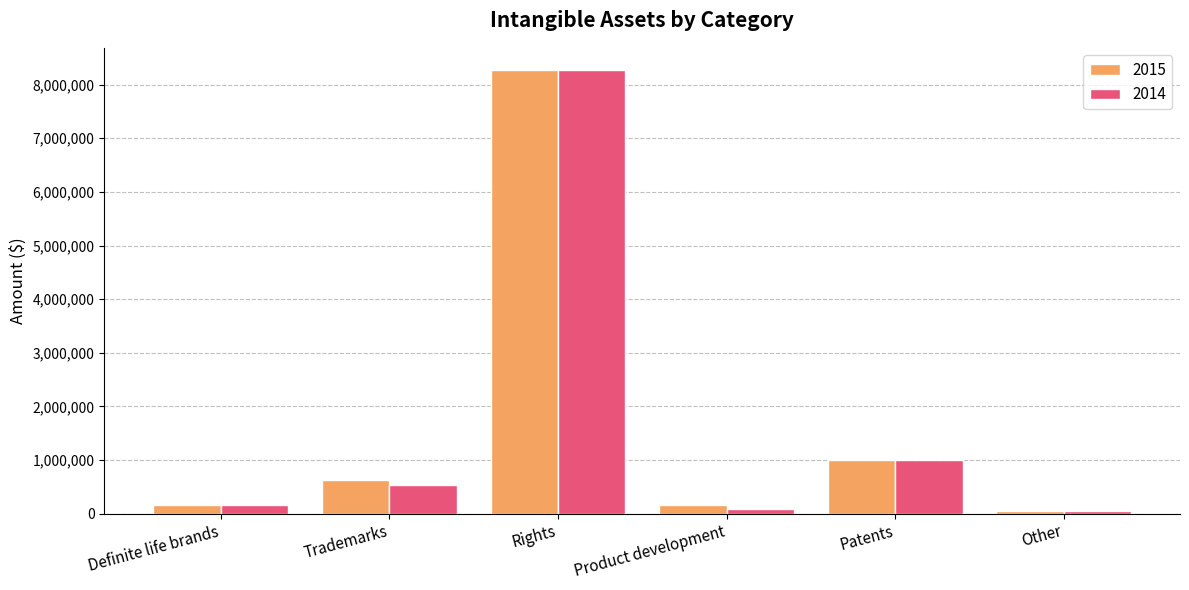

The 2014 series shows 535947 at Trademarks. True or false?

True